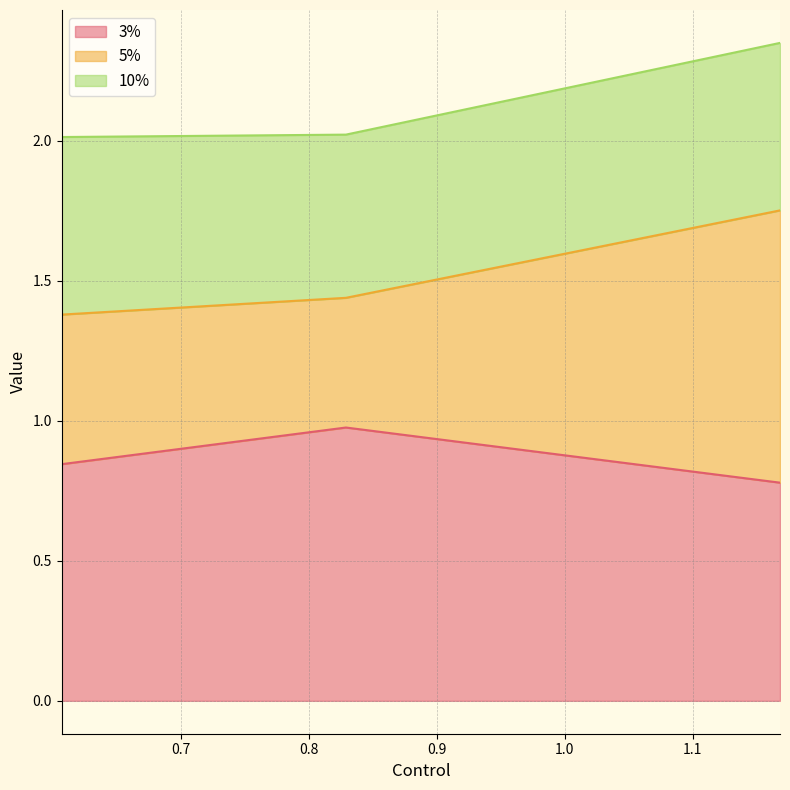

What are all the series names shown in the legend?

3%, 5%, 10%